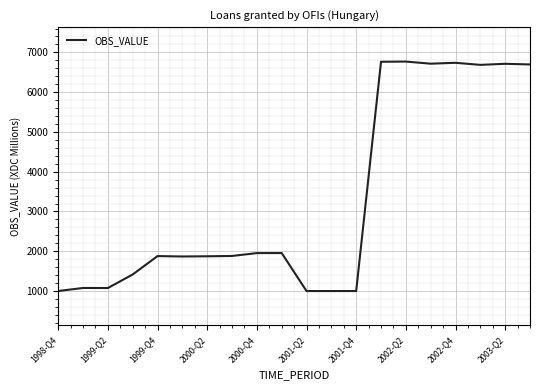

What is the average value?

3303